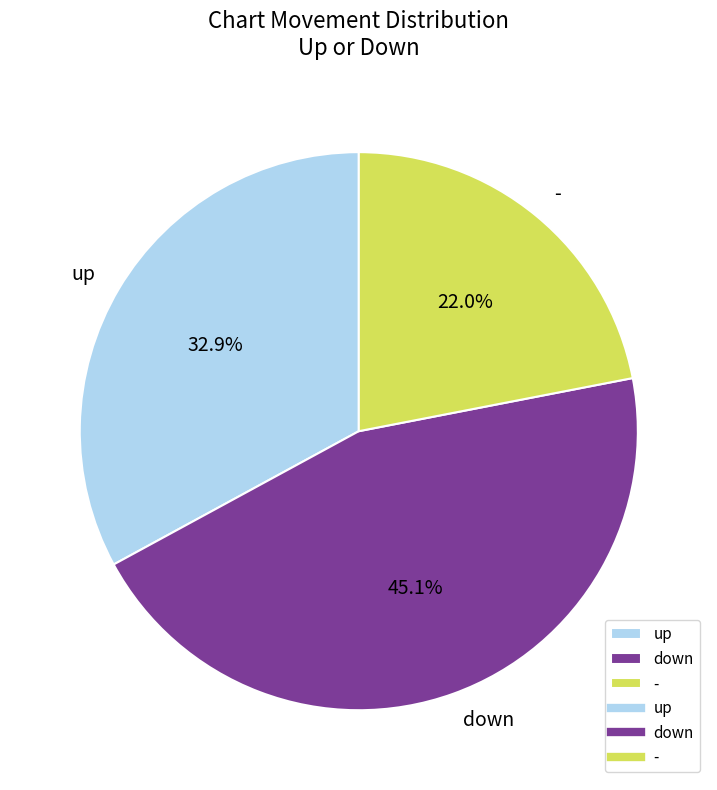

Does down account for over 50% of the chart?

No